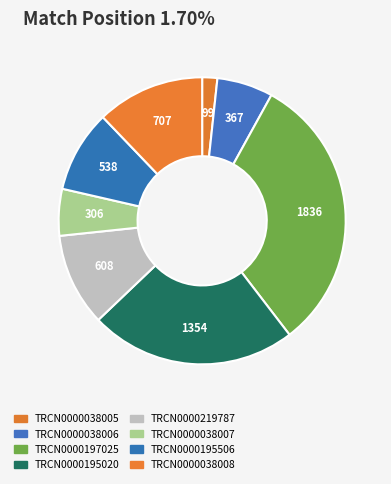

What is the change in value from TRCN0000038005 to TRCN0000038008?

+608